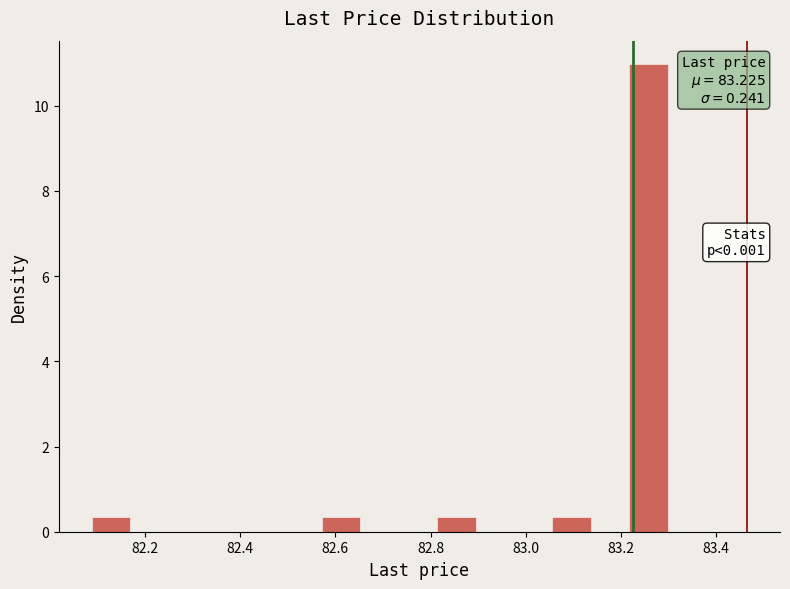

Over which range of the x-axis is the bar tallest?

83.22 to 83.30